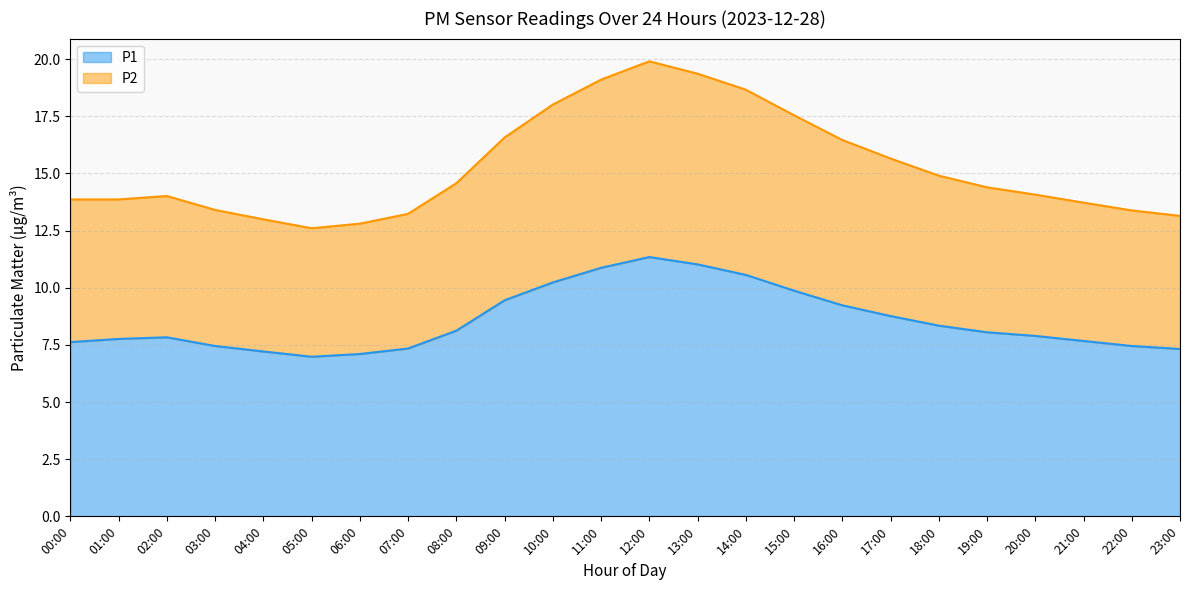

What is the difference between the second highest and second lowest values in the P2 series?

6.6